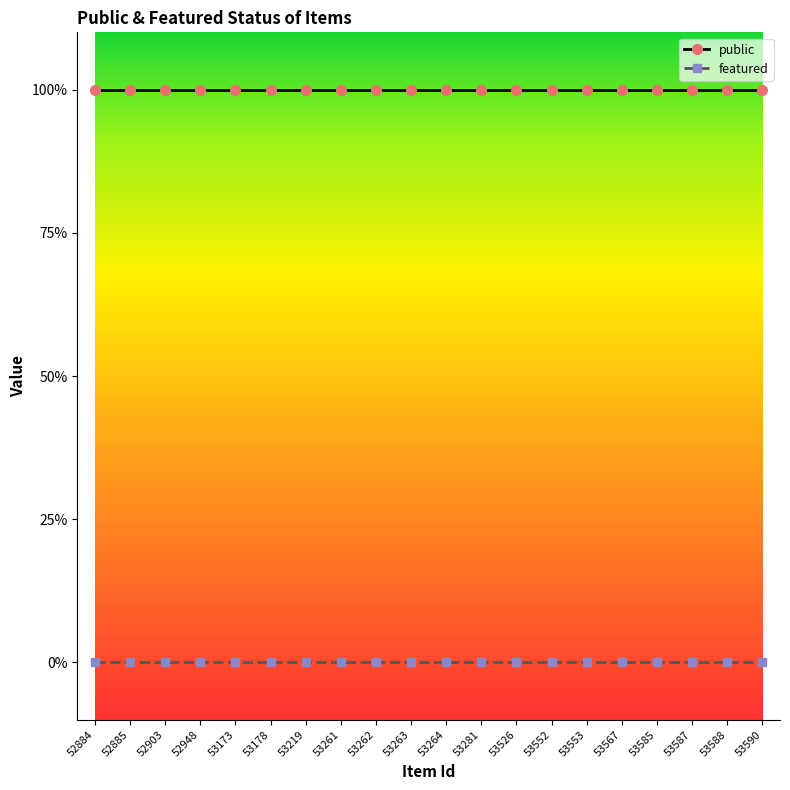

List the labels in order of public value, largest first.

52884, 52885, 52903, 52948, 53173, 53178, 53219, 53261, 53262, 53263, 53264, 53281, 53526, 53552, 53553, 53567, 53585, 53587, 53588, 53590